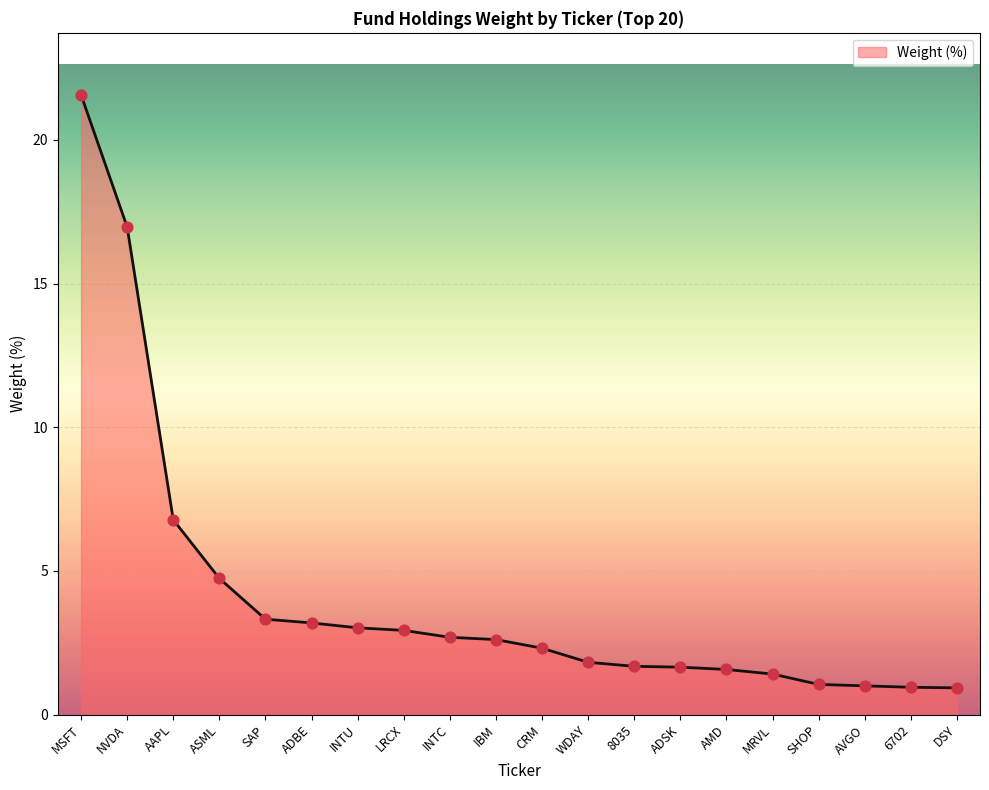

What is the change in value from 8035 to SHOP?

-0.6